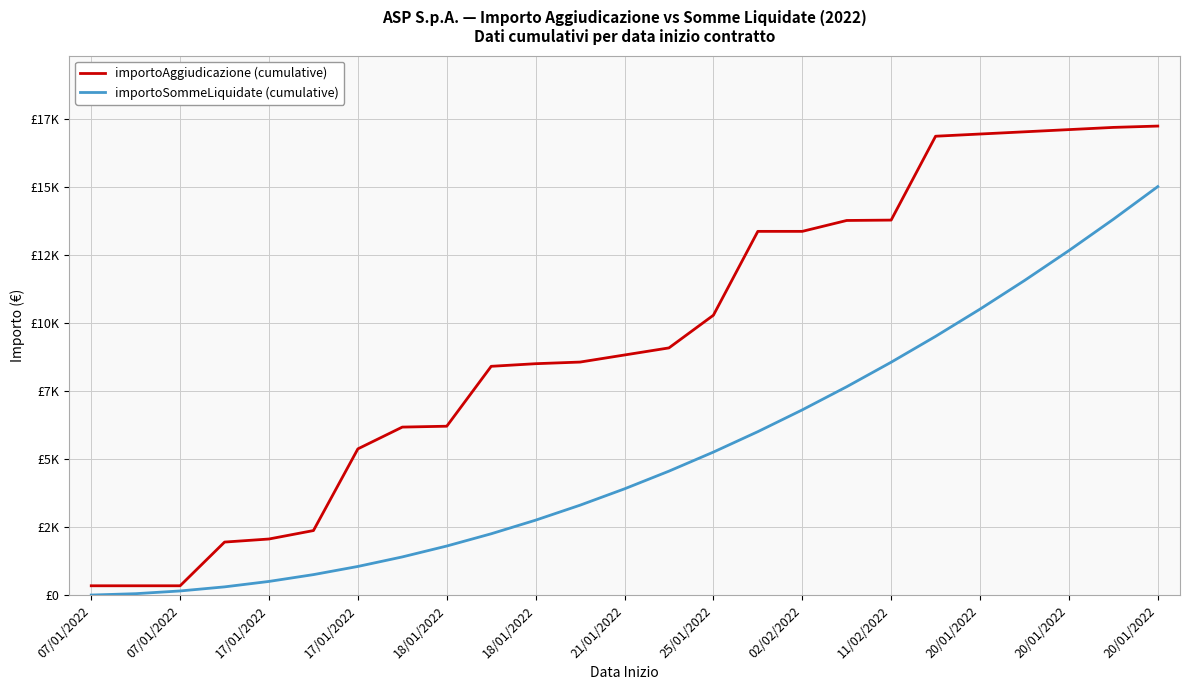

Is this an area chart (filled region under the line)?

No